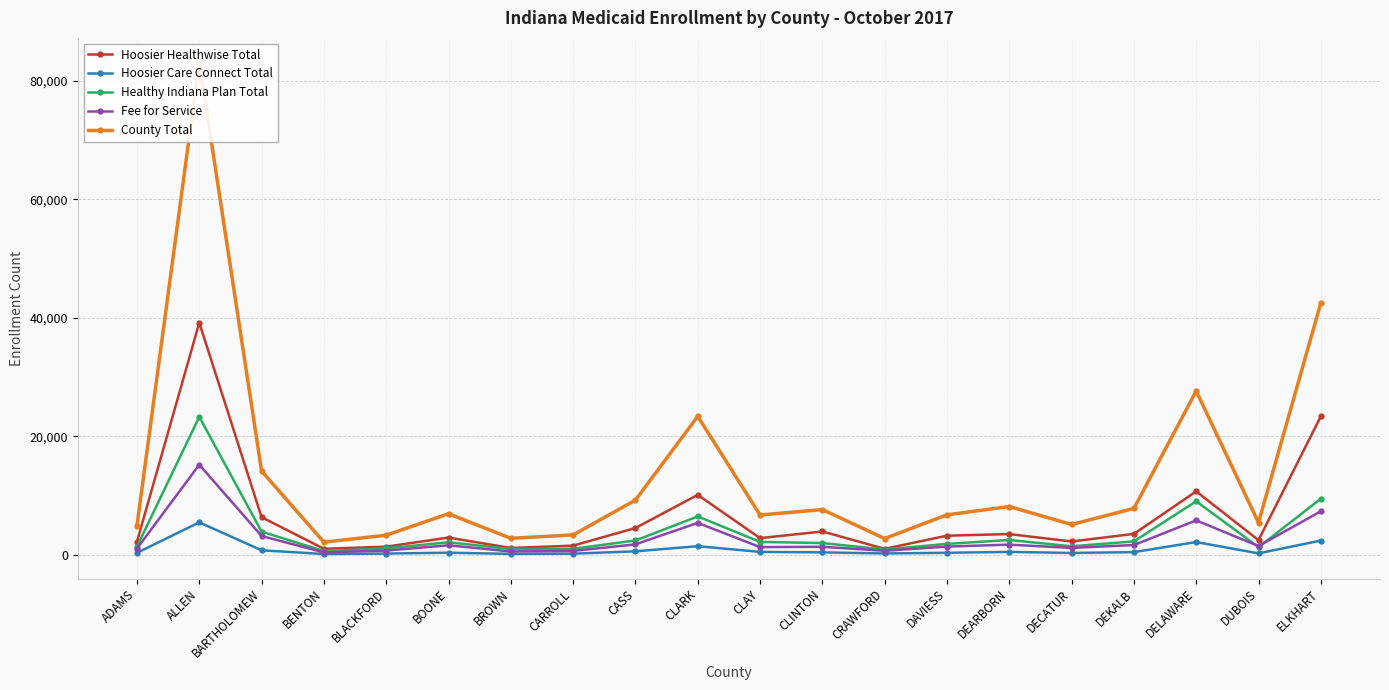

At which category does Healthy Indiana Plan Total reach its first local valley?

BENTON